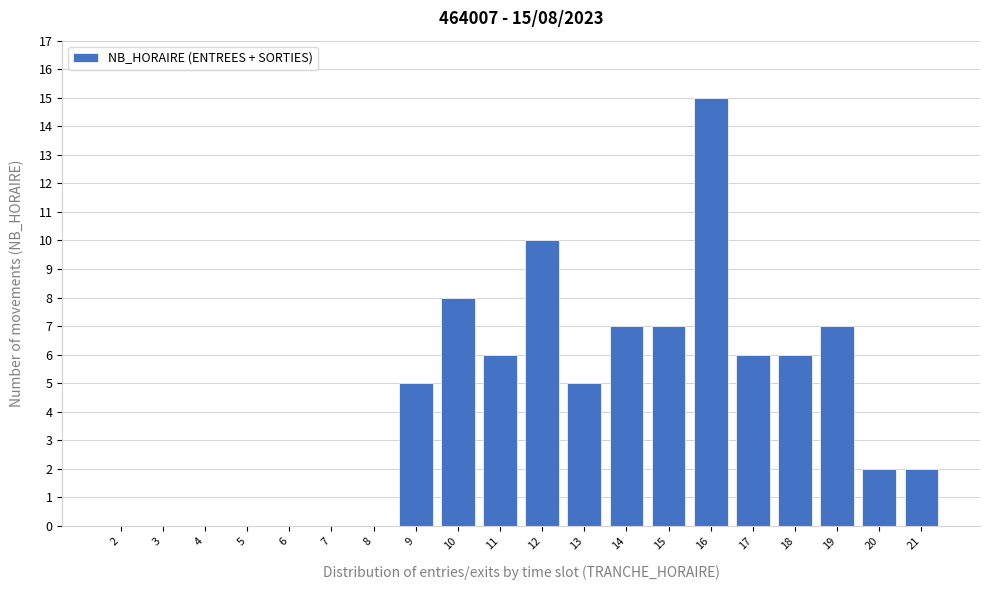

Reading right to left, extract all data points from this chart.

21=2	20=2	19=7	18=6	17=6	16=15	15=7	14=7	13=5	12=10	11=6	10=8	9=5	8=0	7=0	6=0	5=0	4=0	3=0	2=0